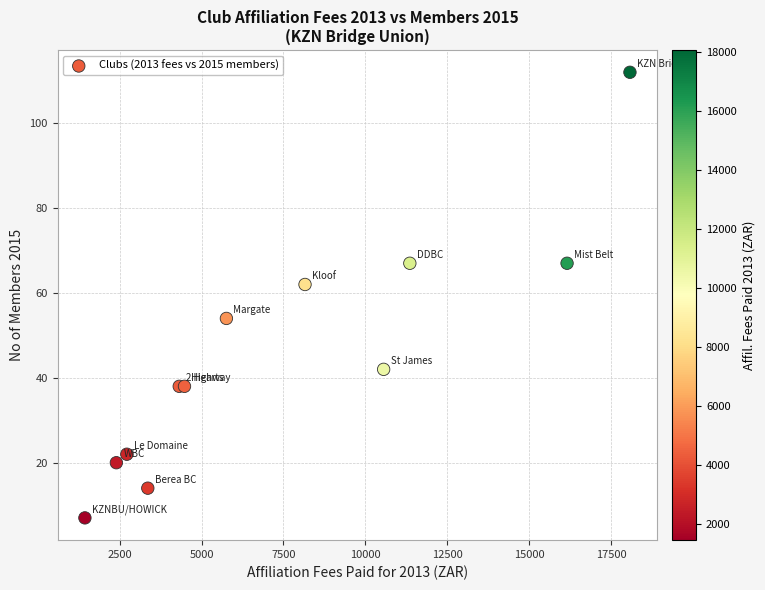

What Y value in the scatter plot is closest to 59?

62